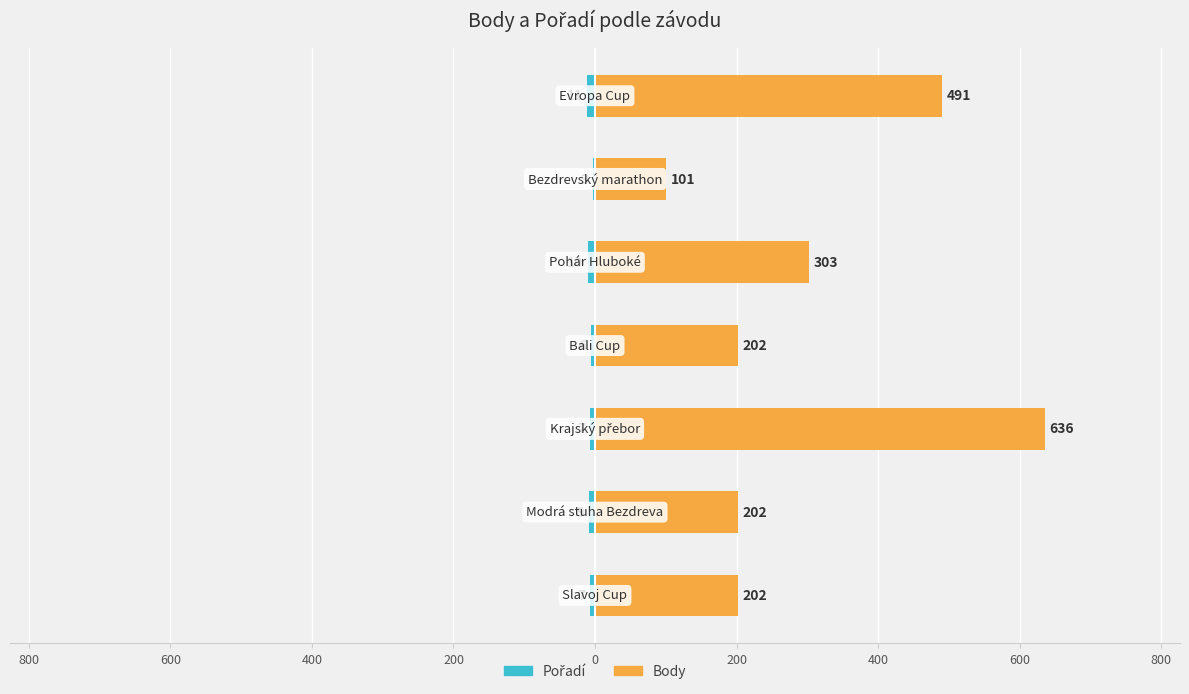

What is the difference between the maximum and minimum values in the Body series?

535